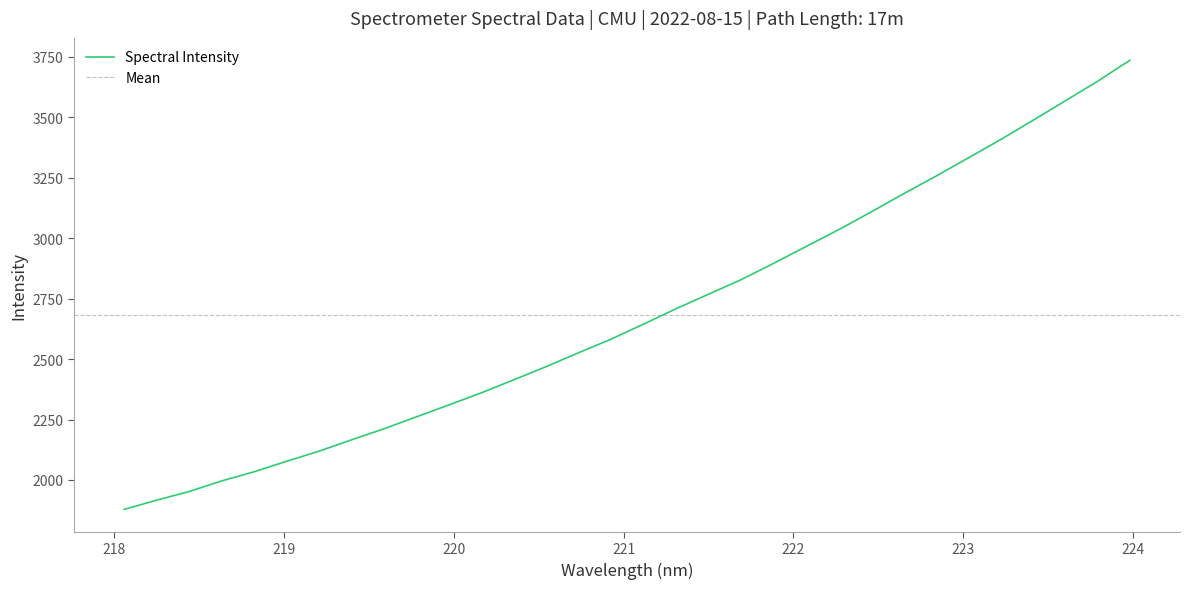

True or false: there are more than 2 points higher than both neighbors.

False